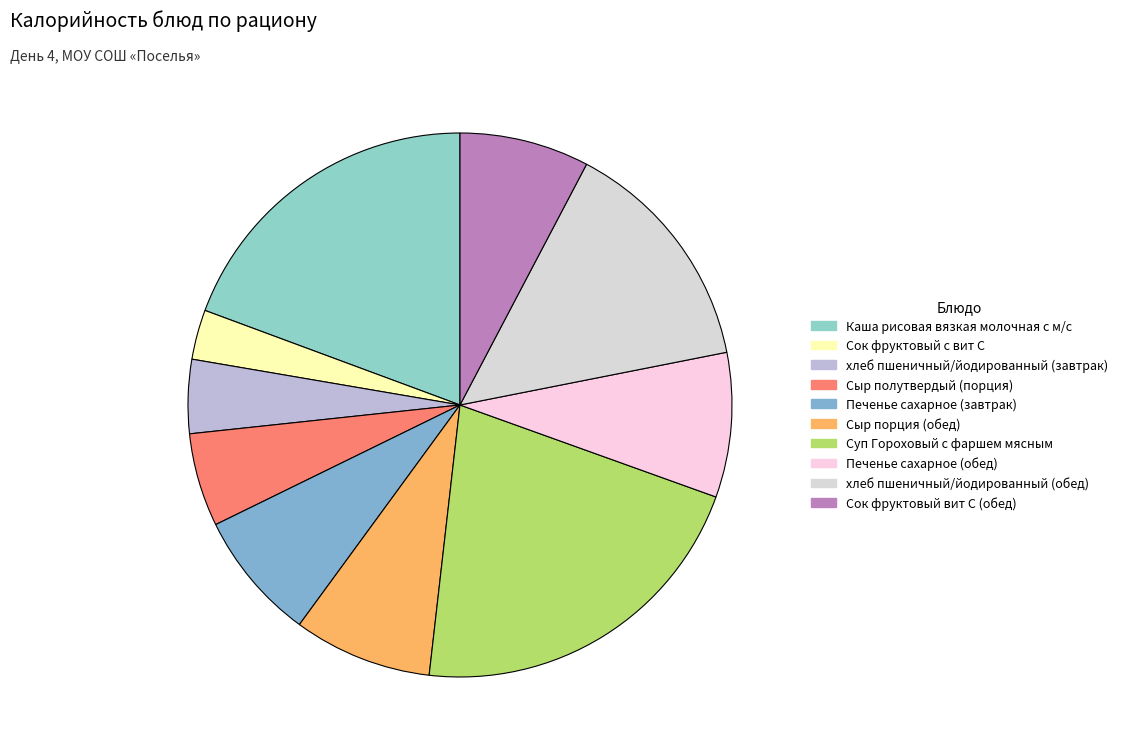

The Каша рисовая вязкая молочная с м/с slice represents 19% of the pie. True or false?

True